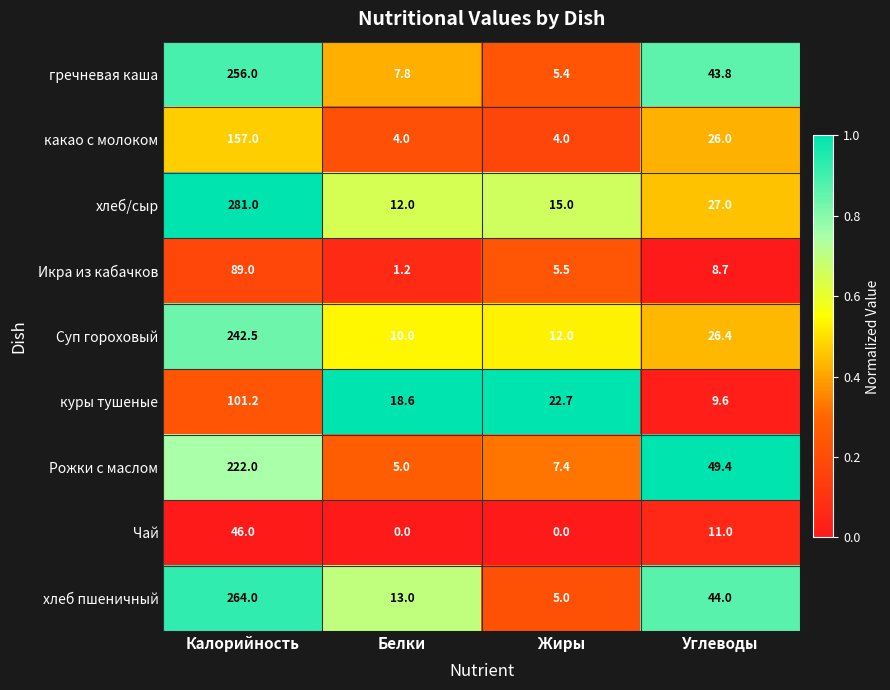

Rank the series at Калорийность from highest to lowest value.

хлеб/сыр, хлеб пшеничный, гречневая каша, Суп гороховый, Рожки с маслом, какао с молоком, куры тушеные, Икра из кабачков, Чай